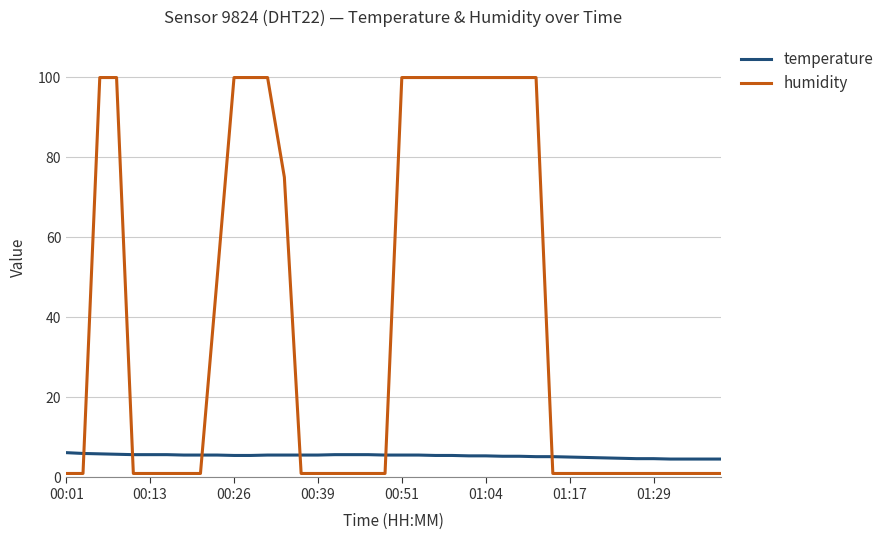

What is the maximum value shown in the chart?

99.9